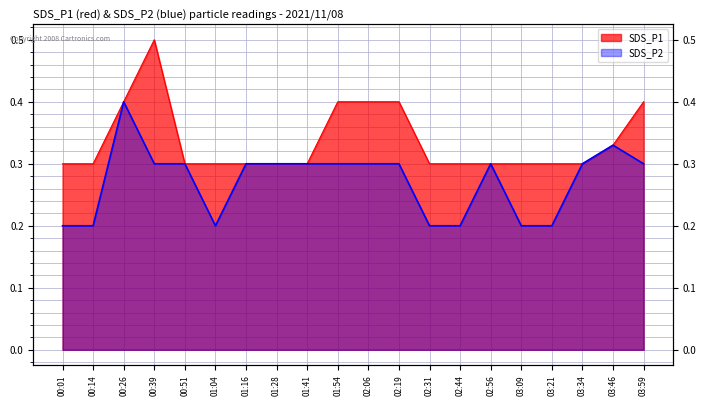

Which series has the largest total across all categories?

SDS_P1